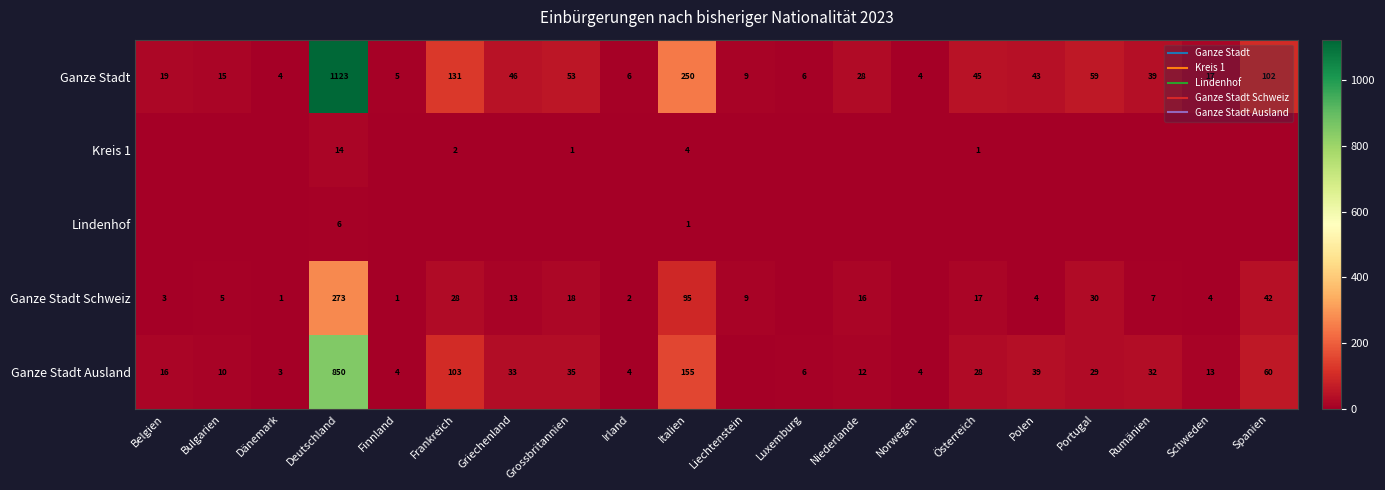

Which category has the lowest value across all series?

Belgien